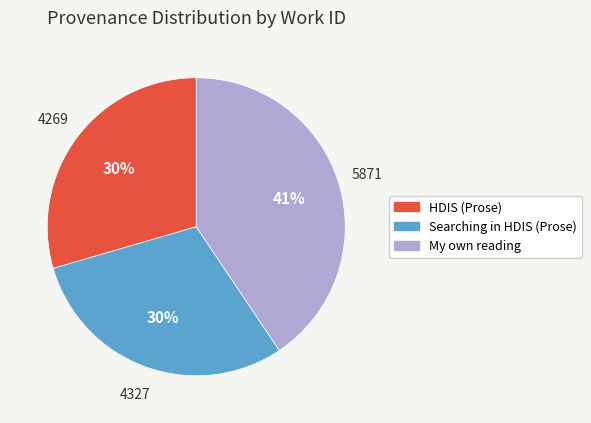

Count the number of slices in the pie.

3